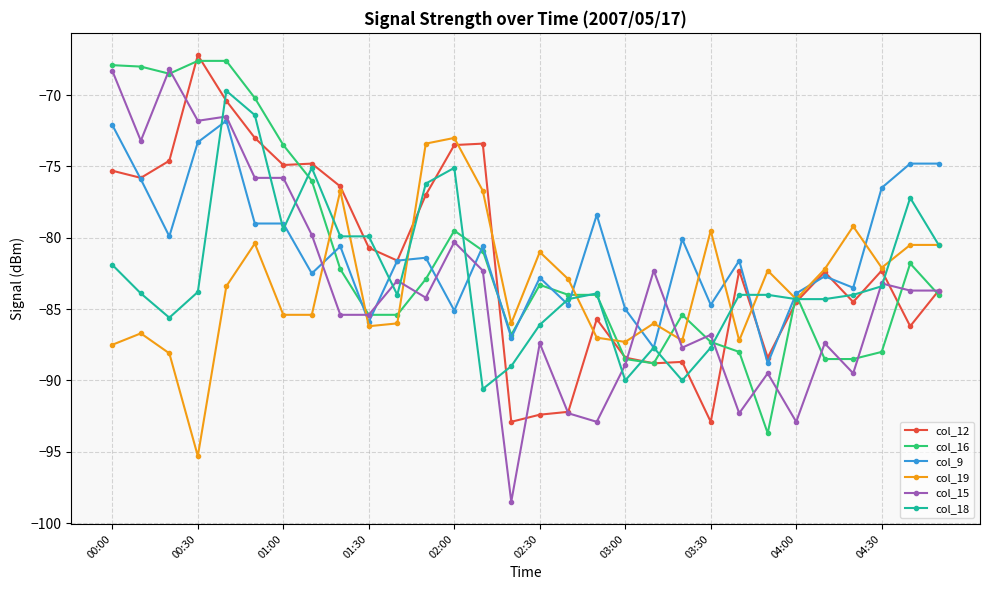

What is the value of the col_12 point at the 30th from the left?

-83.7